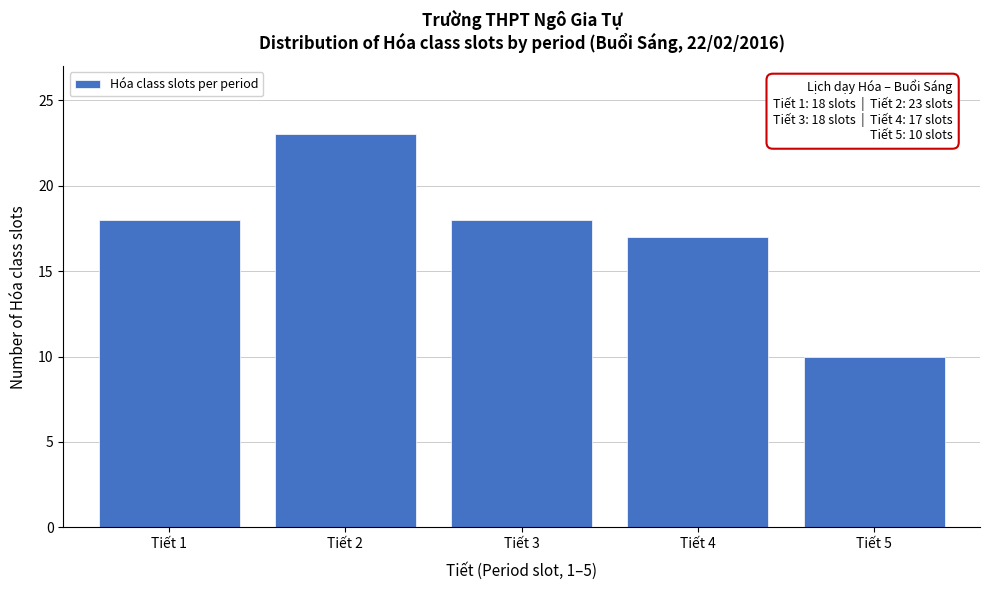

Reading left to right, list all the values displayed in this chart.

18	23	18	17	10